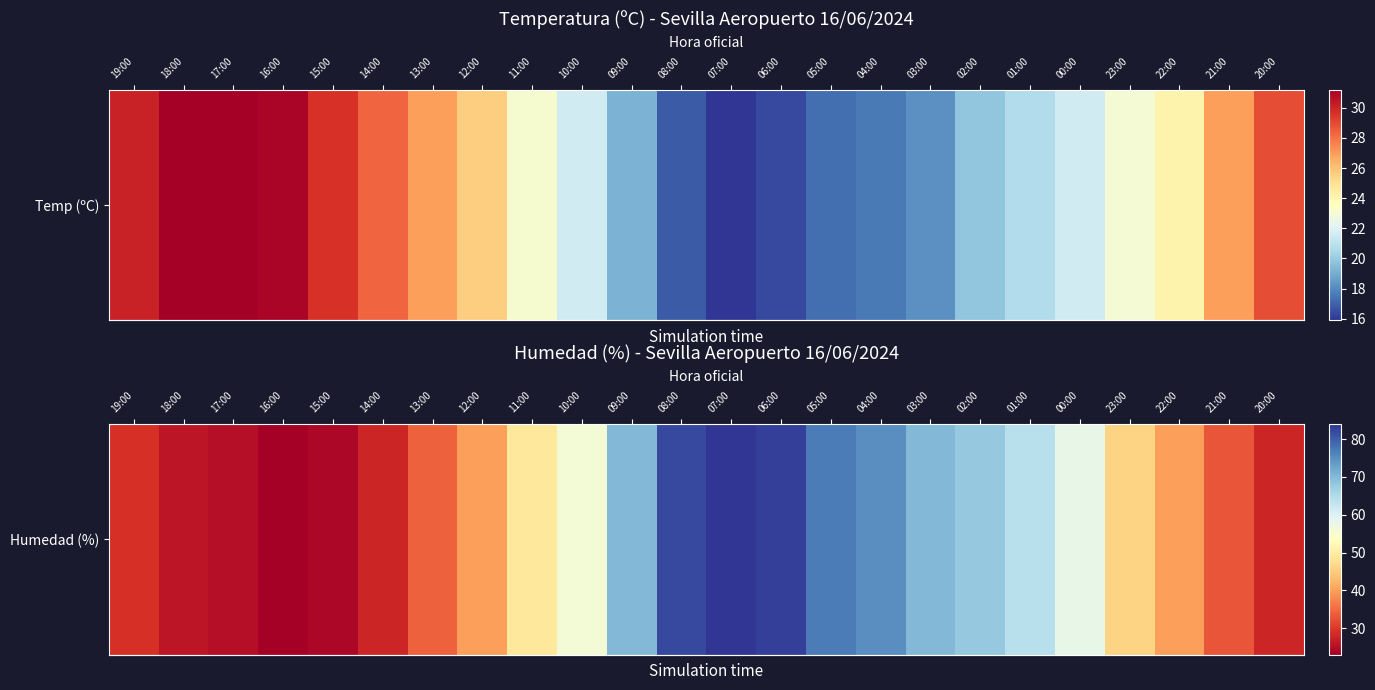

What is the approximate value at 20:00?

28